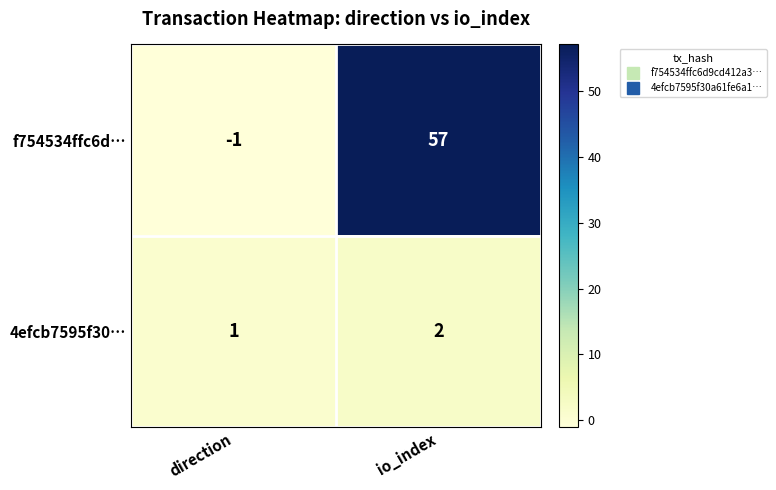

Which series has the largest range (max minus min)?

f754534ffc6d…